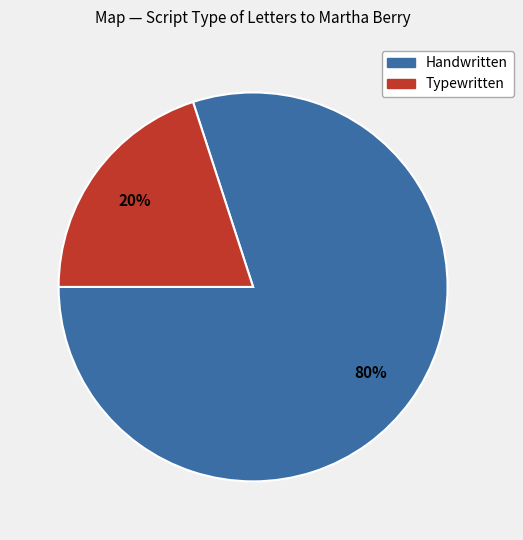

How many segments does this pie chart have?

2